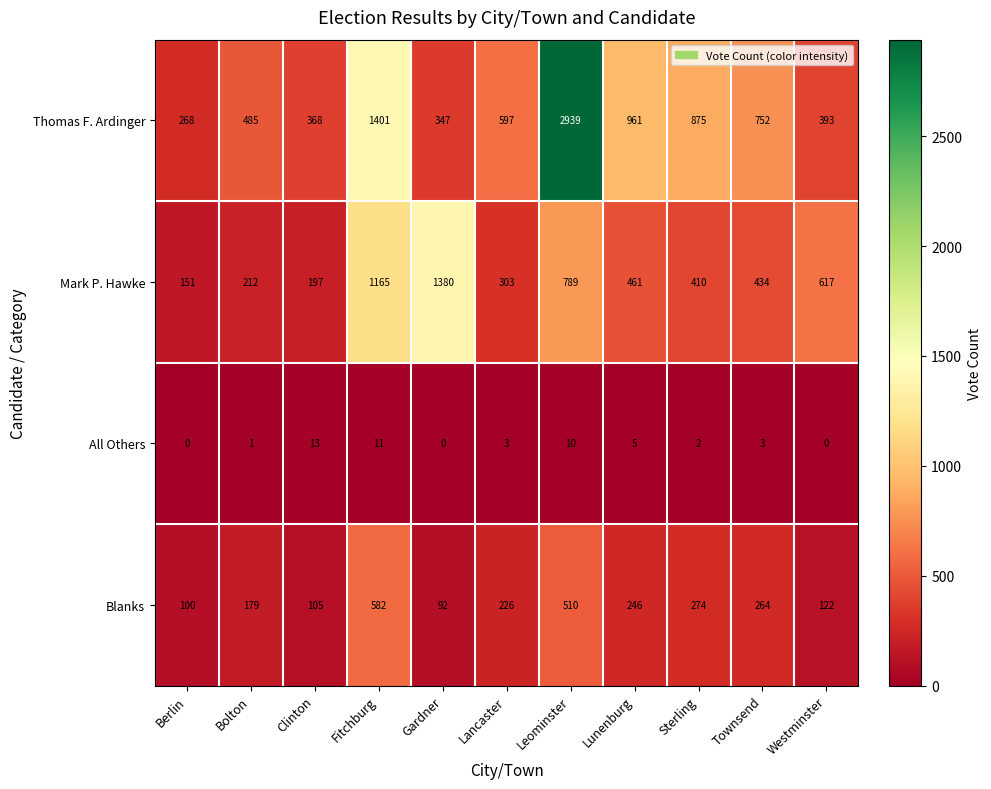

Read the Thomas F. Ardinger value at Bolton, to the nearest 100.

500